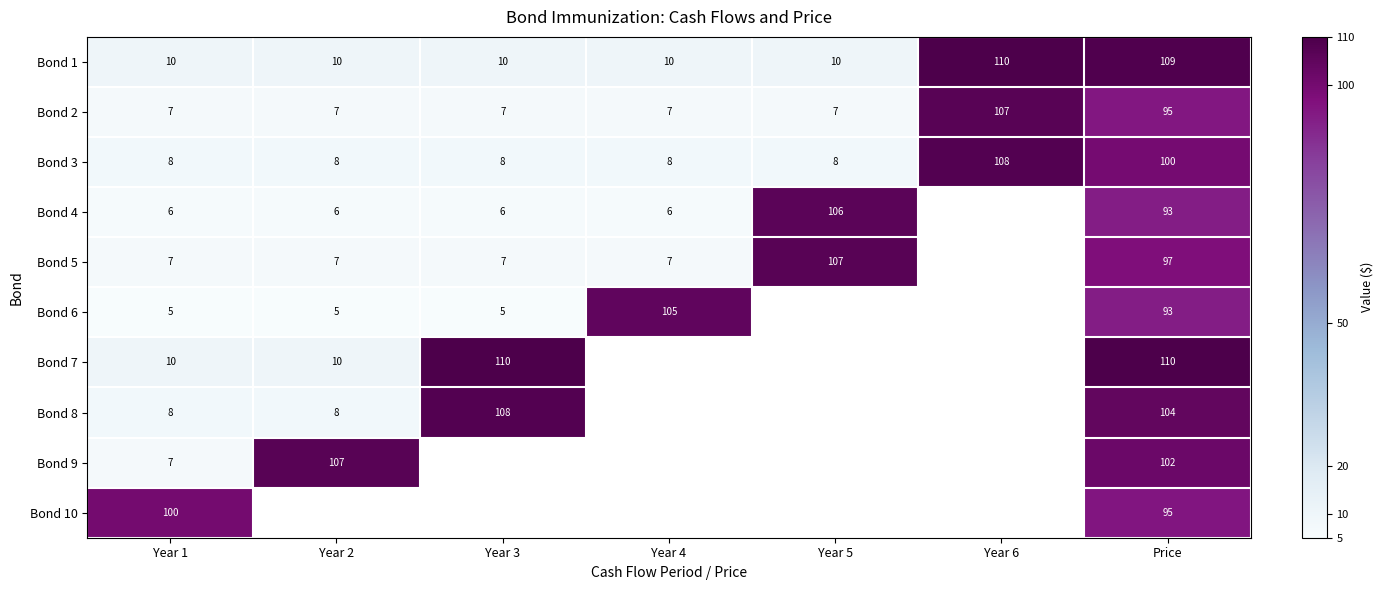

What is the minimum value for Bond 2?

7